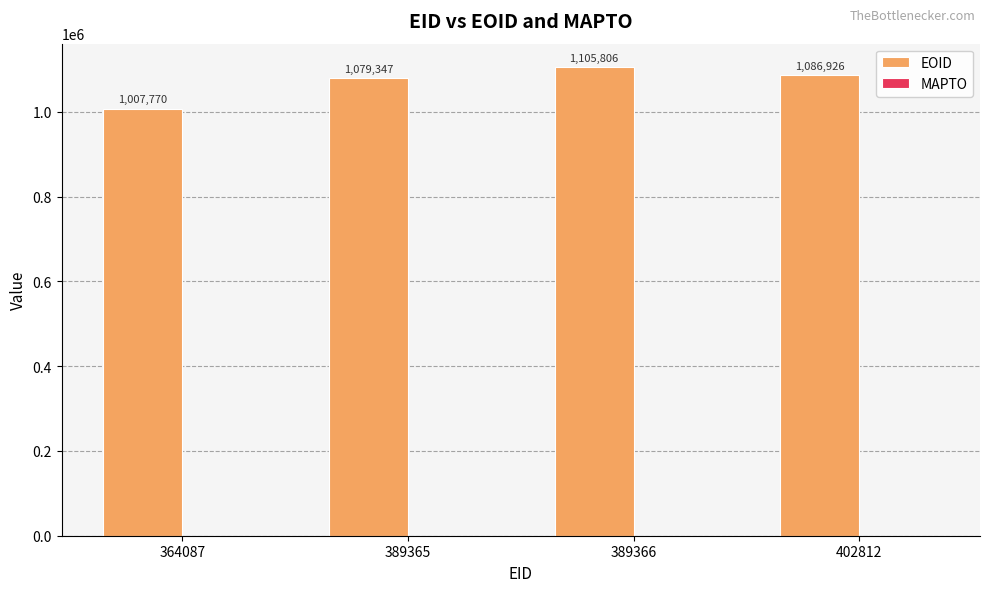

What is the greatest value displayed?

1105806